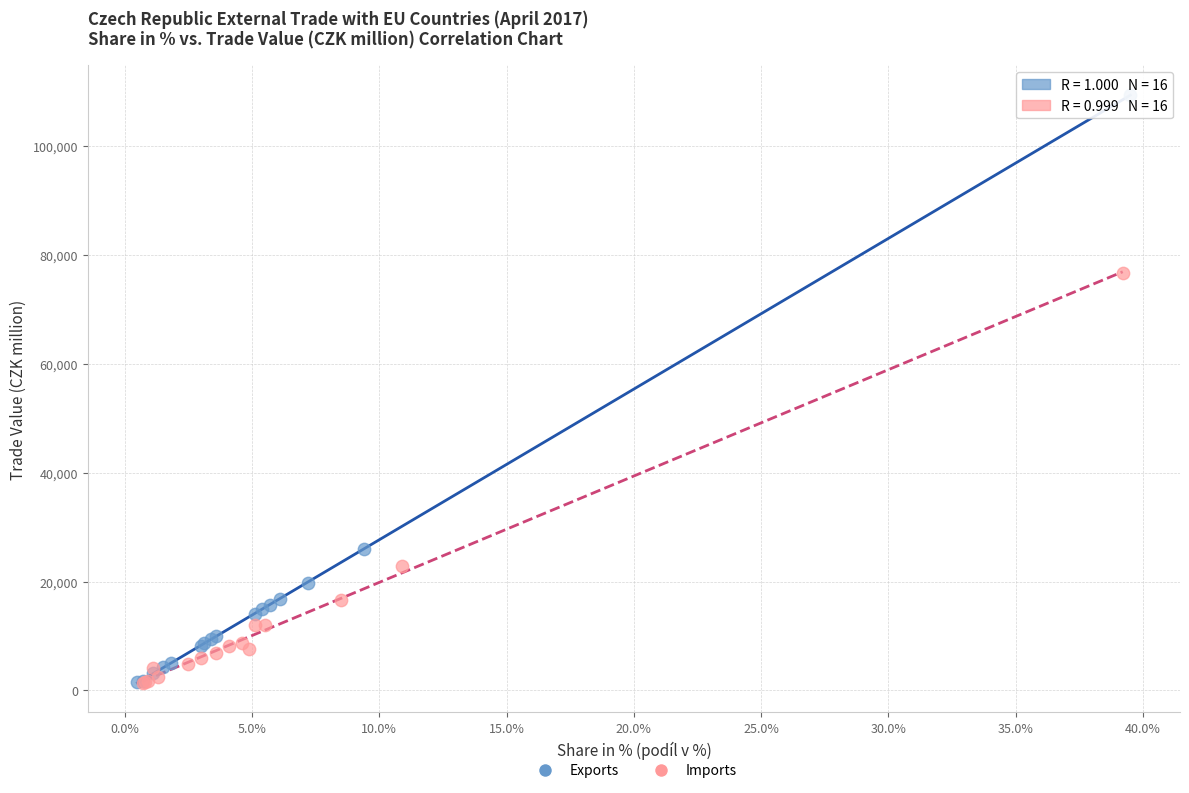

Which series contains the highest Y value?

Exports